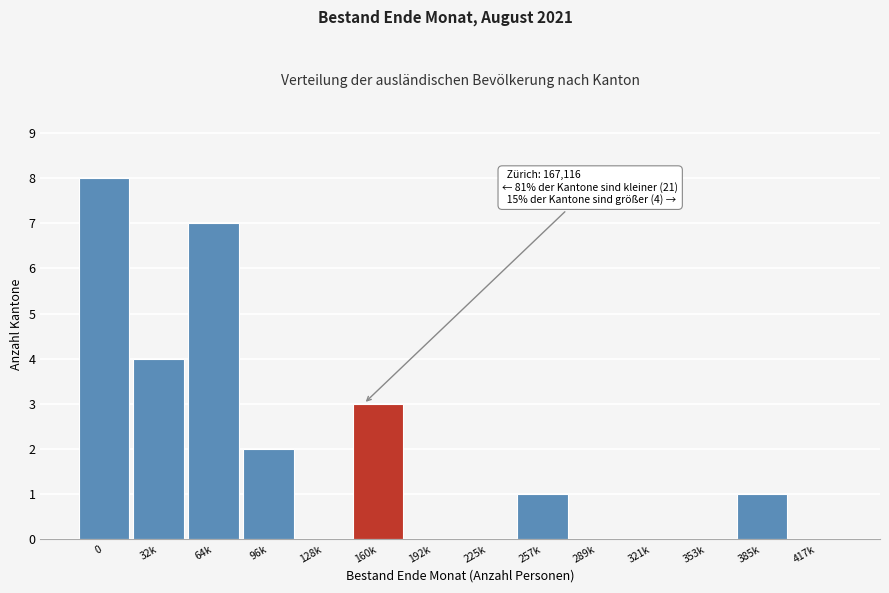

Reading left to right, what are all the values shown in this chart?

0=8	32k=4	64k=7	96k=2	128k=0	160k=3	192k=0	225k=0	257k=1	289k=0	321k=0	353k=0	385k=1	417k=0